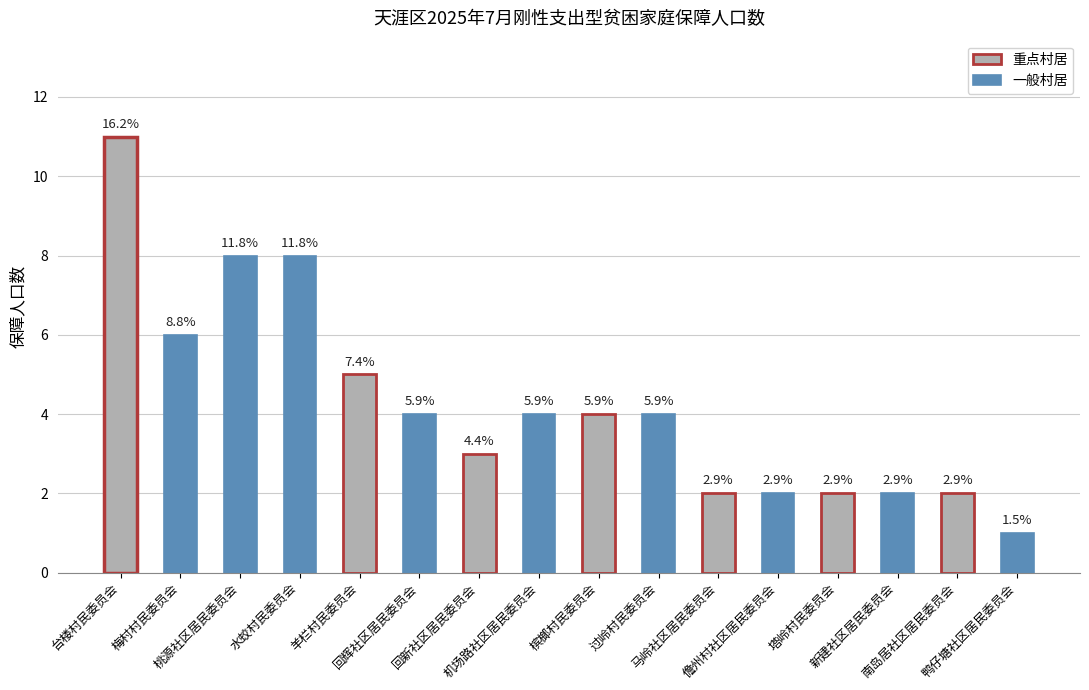

How many bars are there in total?

16